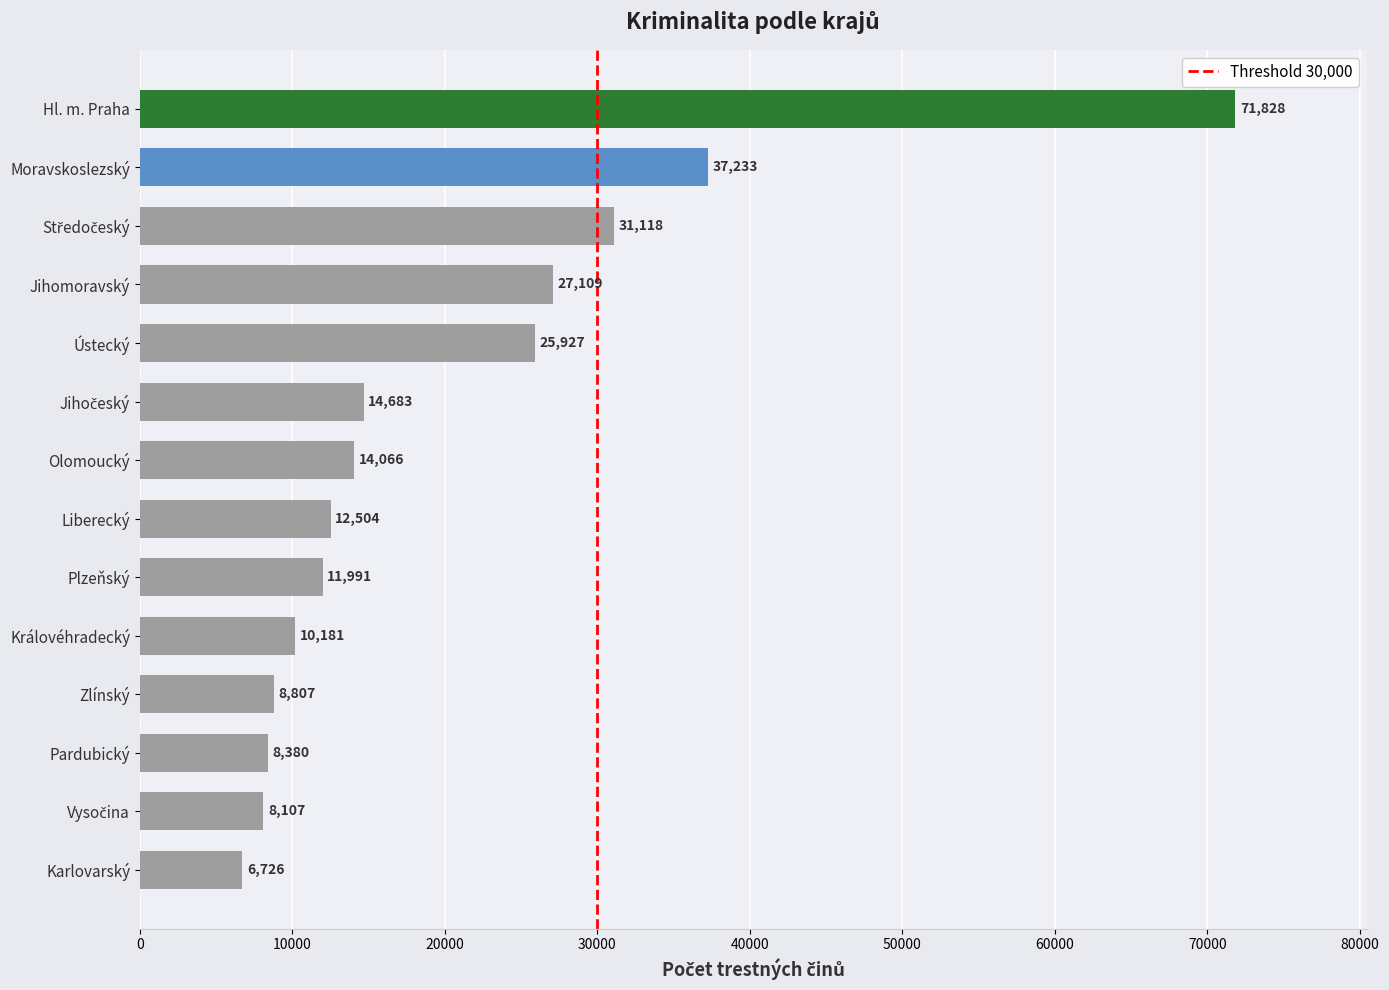

What is the smallest value displayed?

6726